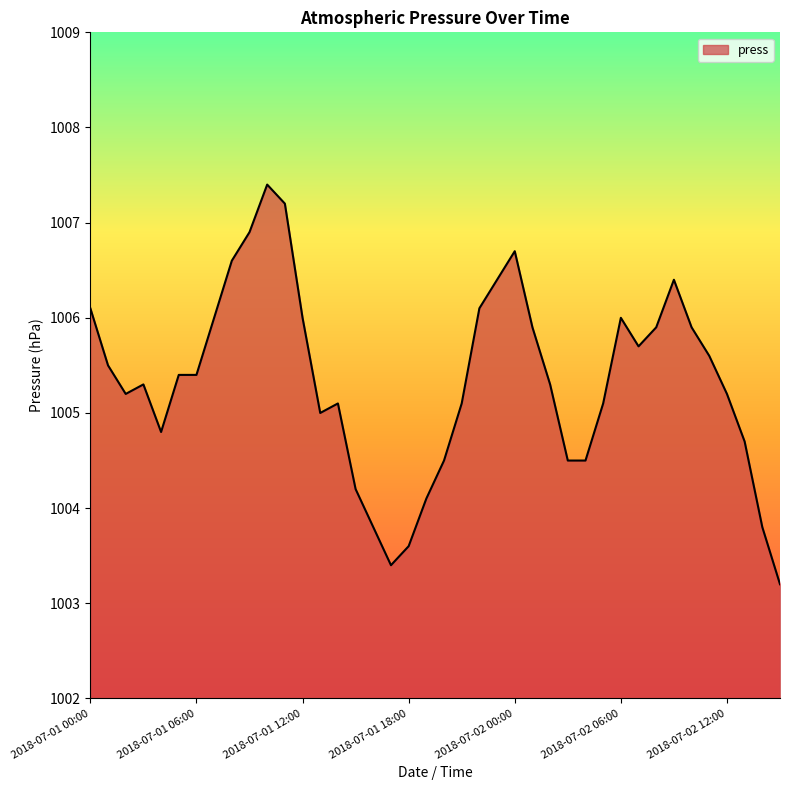

What is the minimum value shown in the chart?

1003.2